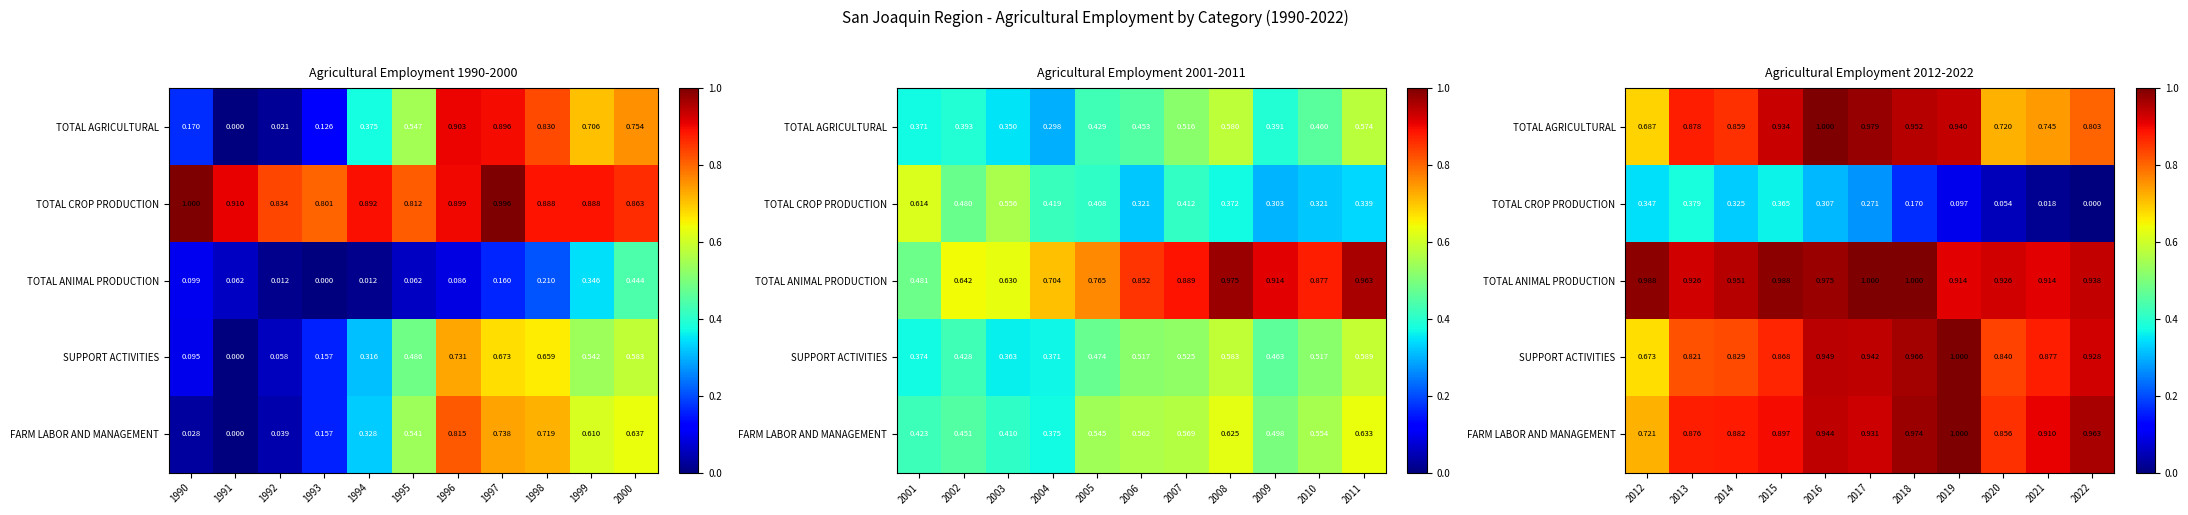

True or false: FARM LABOR AND MANAGEMENT has a value of 1.6 at 2022.

False